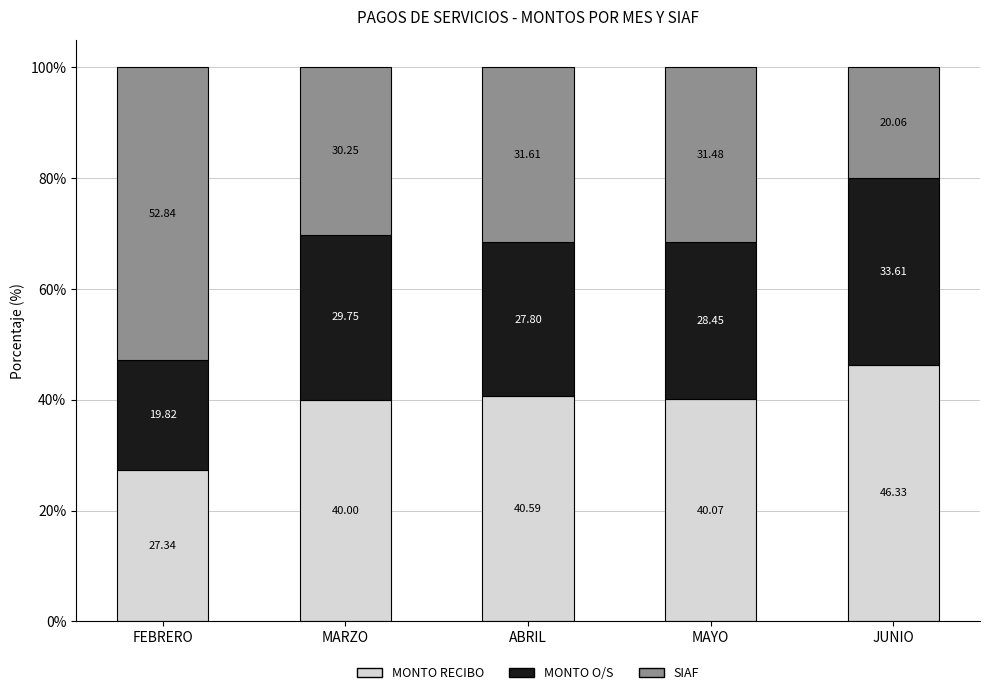

The MONTO RECIBO series shows 40.0 at MARZO. True or false?

True